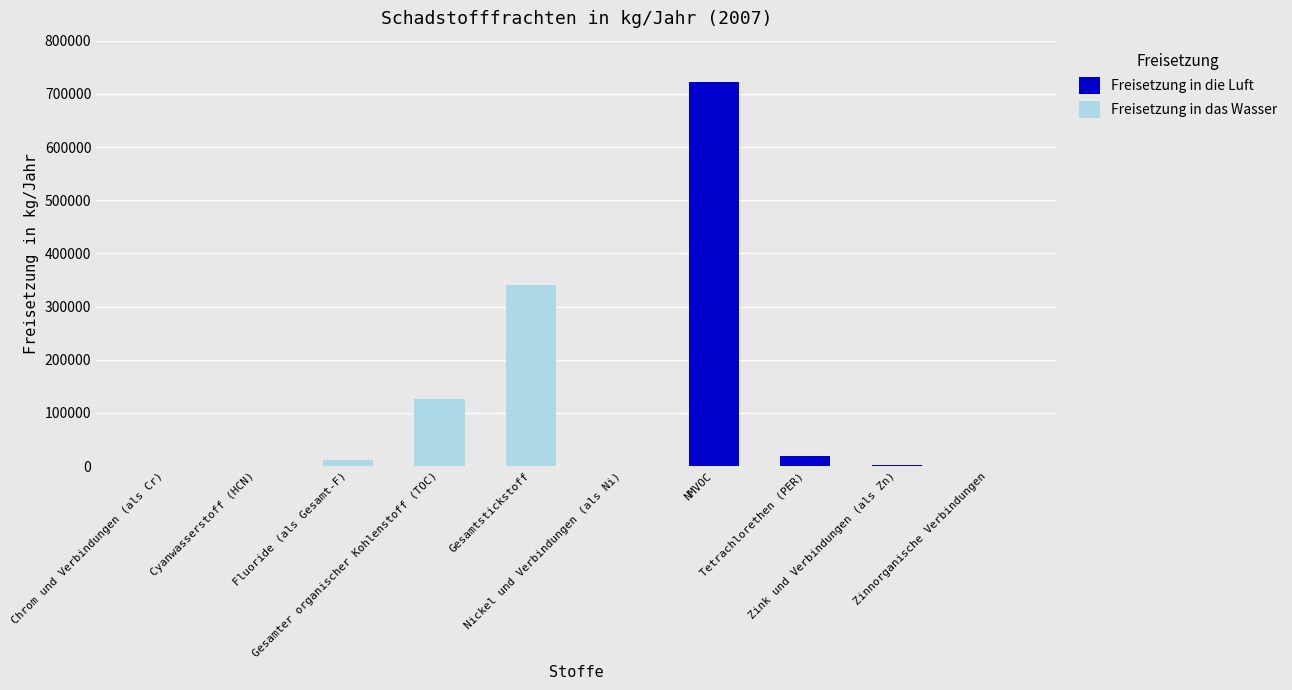

What is the sum of the Freisetzung in die Luft values at Cyanwasserstoff (HCN) and Nickel und Verbindungen (als Ni)?

816